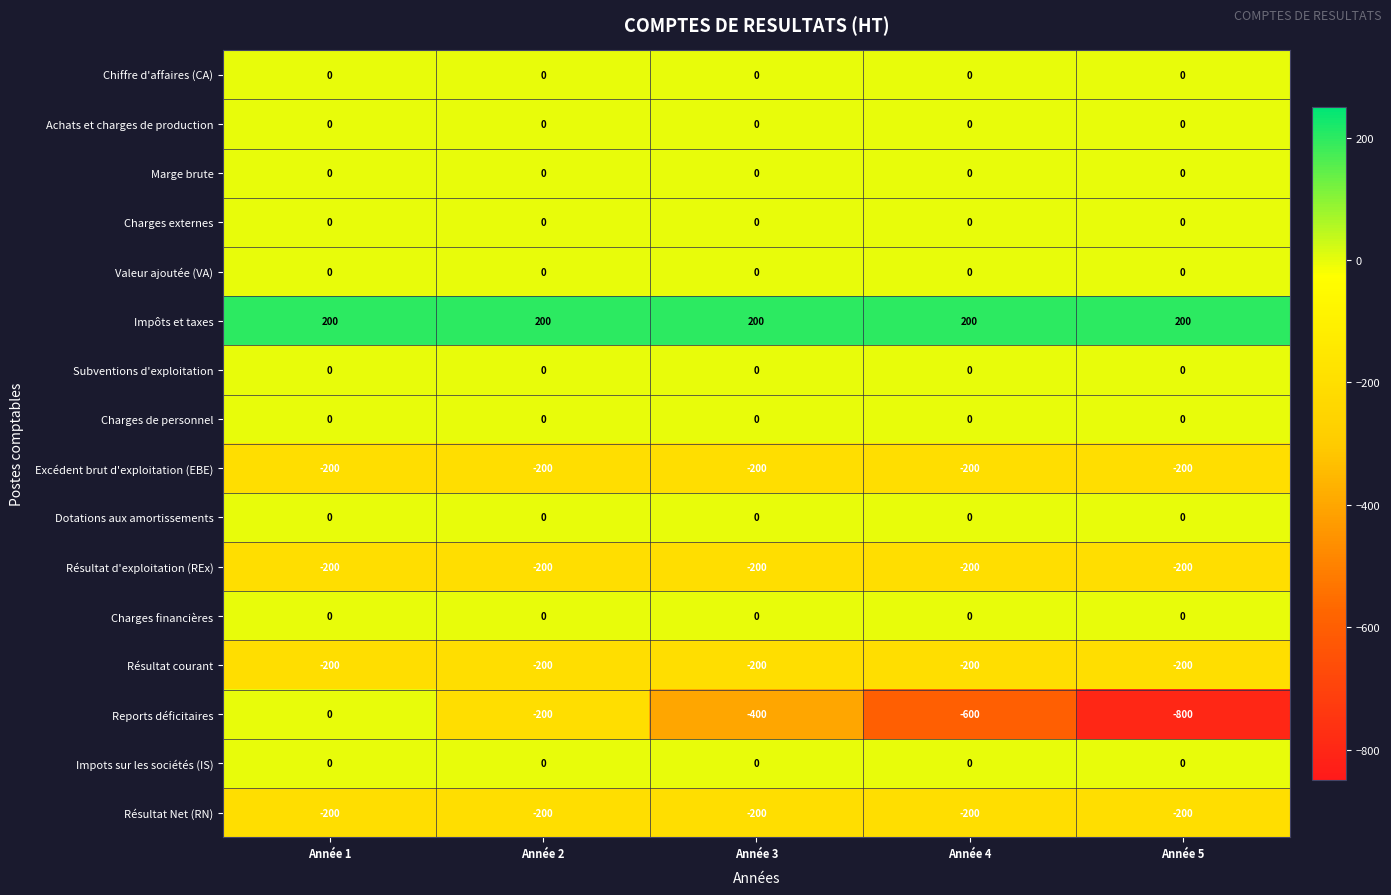

The Chiffre d'affaires (CA) series shows 0 at Année 2. True or false?

True